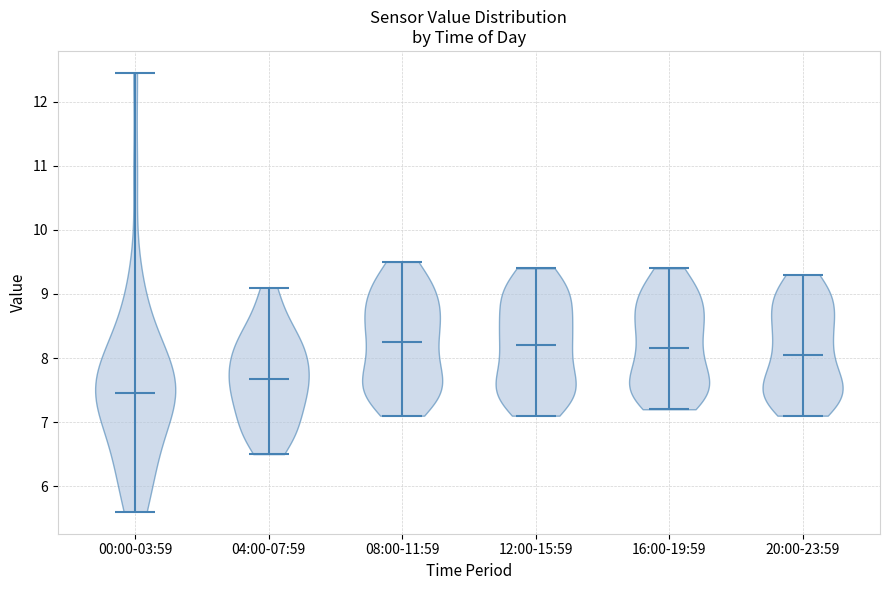

Reading left to right, read every violin against the y-axis: where its median line is, and the lowest and highest points it reaches. The values are not printed on the chart, so give them approximately, as read against the axis.

00:00-03:59: median line 7.5, lowest point 5.6, highest point 12.5
04:00-07:59: median line 7.7, lowest point 6.5, highest point 9.1
08:00-11:59: median line 8.3, lowest point 7.1, highest point 9.5
12:00-15:59: median line 8.2, lowest point 7.1, highest point 9.4
16:00-19:59: median line 8.2, lowest point 7.2, highest point 9.4
20:00-23:59: median line 8.1, lowest point 7.1, highest point 9.3